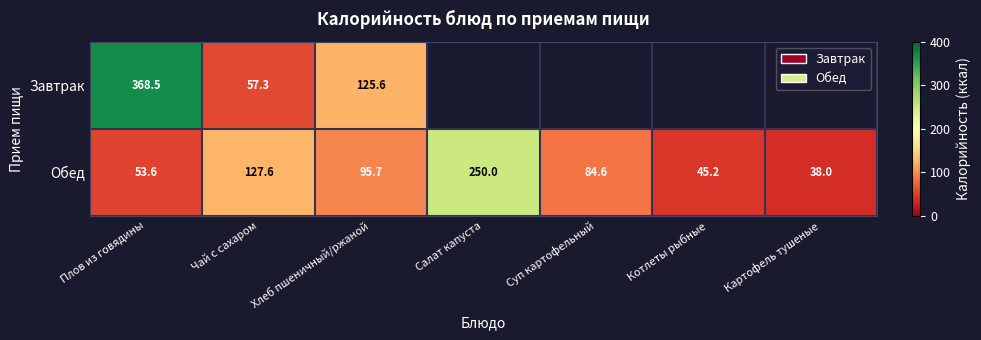

What is the difference between the maximum and minimum values in the Обед series?

212.0